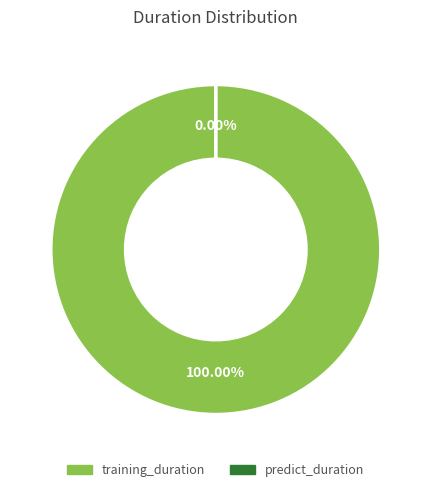

What percentage is NOT represented by predict_duration?

100.0%